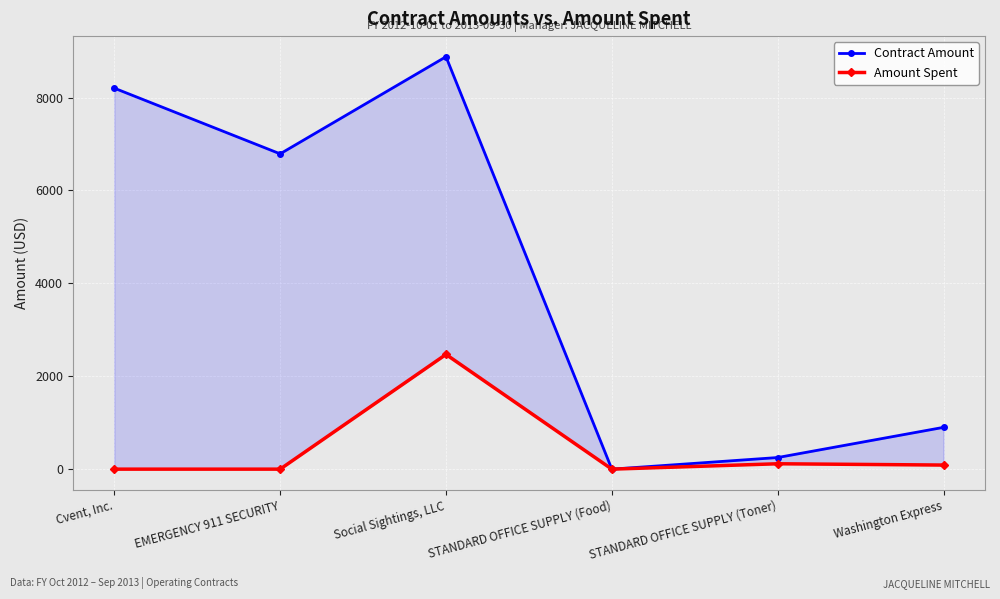

True or false: Contract Amount and Amount Spent intersect in this chart.

False